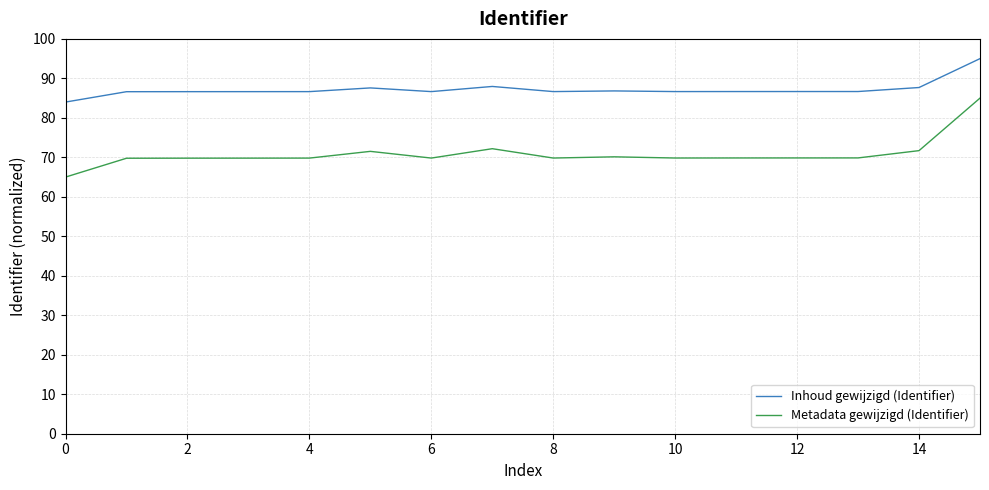

Which series has the widest spread of values?

Metadata gewijzigd (Identifier)